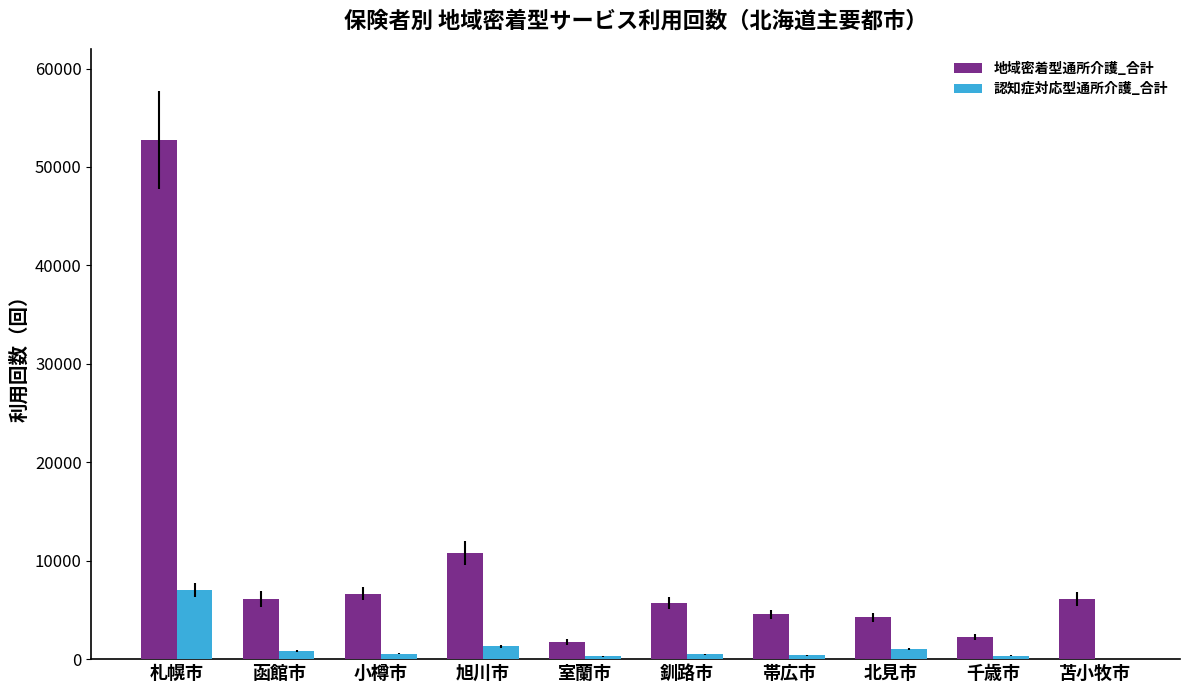

Is the value of 地域密着型通所介護_合計 at 北見市 greater than the value of 認知症対応型通所介護_合計 at 帯広市?

Yes